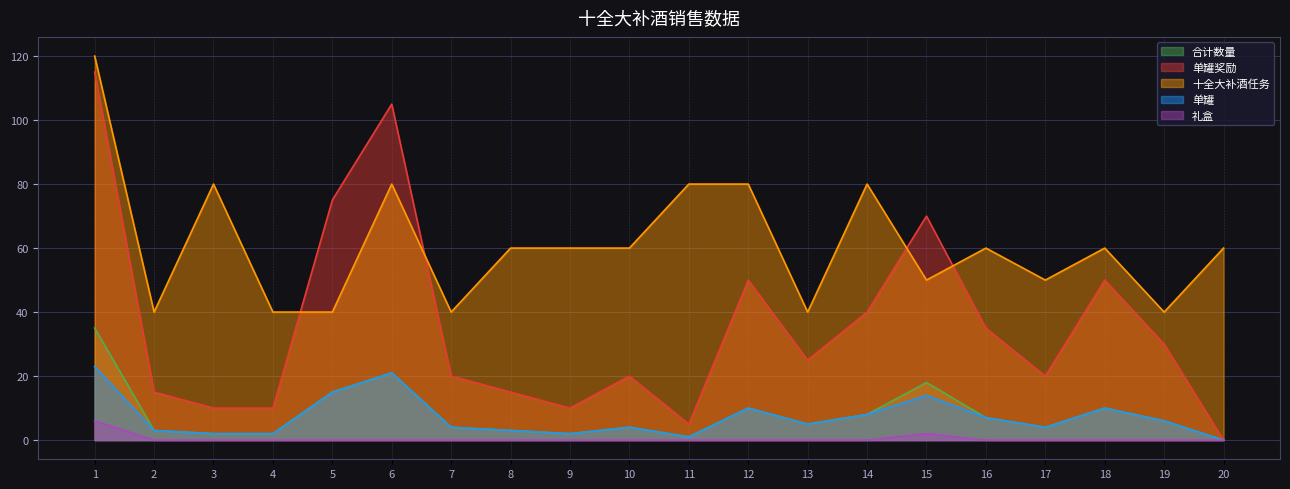

How many lines are shown in the chart?

5